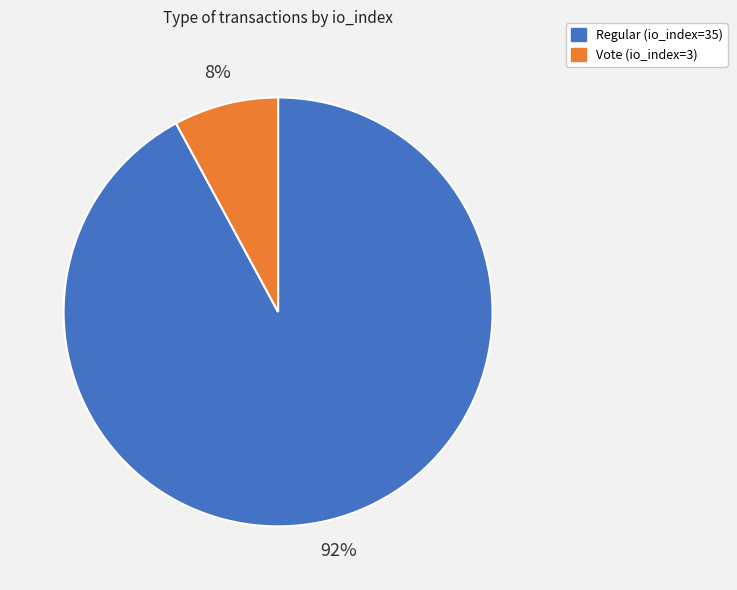

To the nearest percent, what portion does Vote (io_index=3) represent?

8%